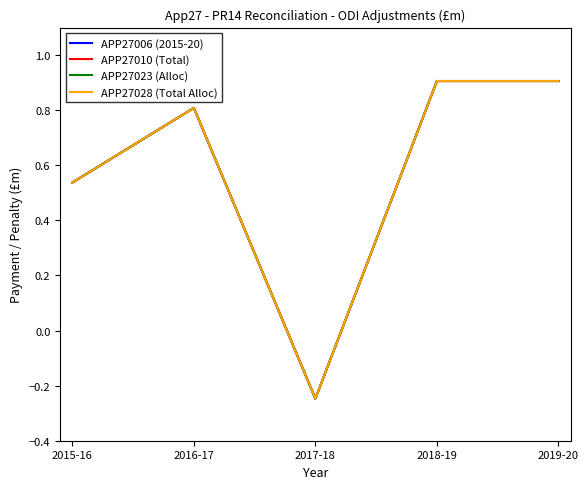

Does the chart have visible grid lines?

No